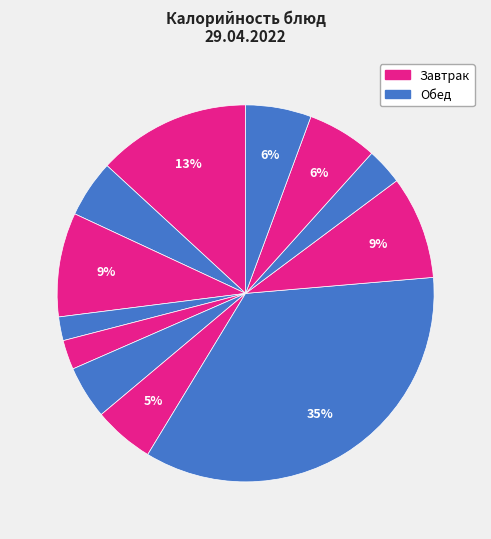

How many segments does this pie chart have?

12